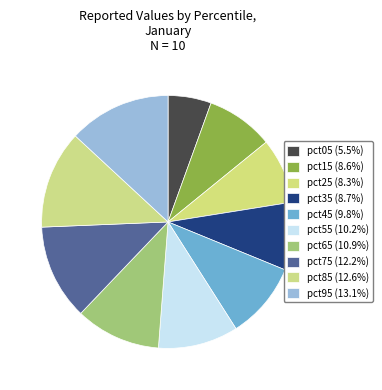

How many segments does this pie chart have?

10